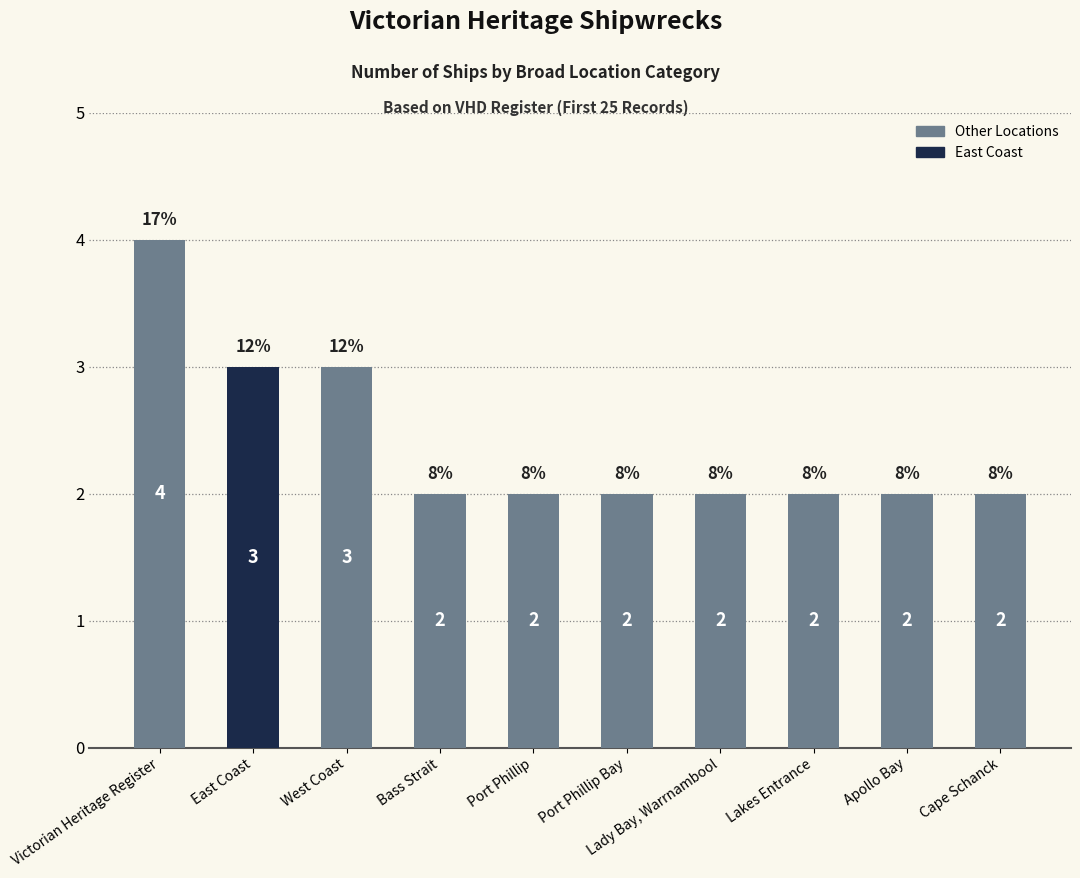

Which has a higher value, Port Phillip Bay or Victorian Heritage Register?

Victorian Heritage Register